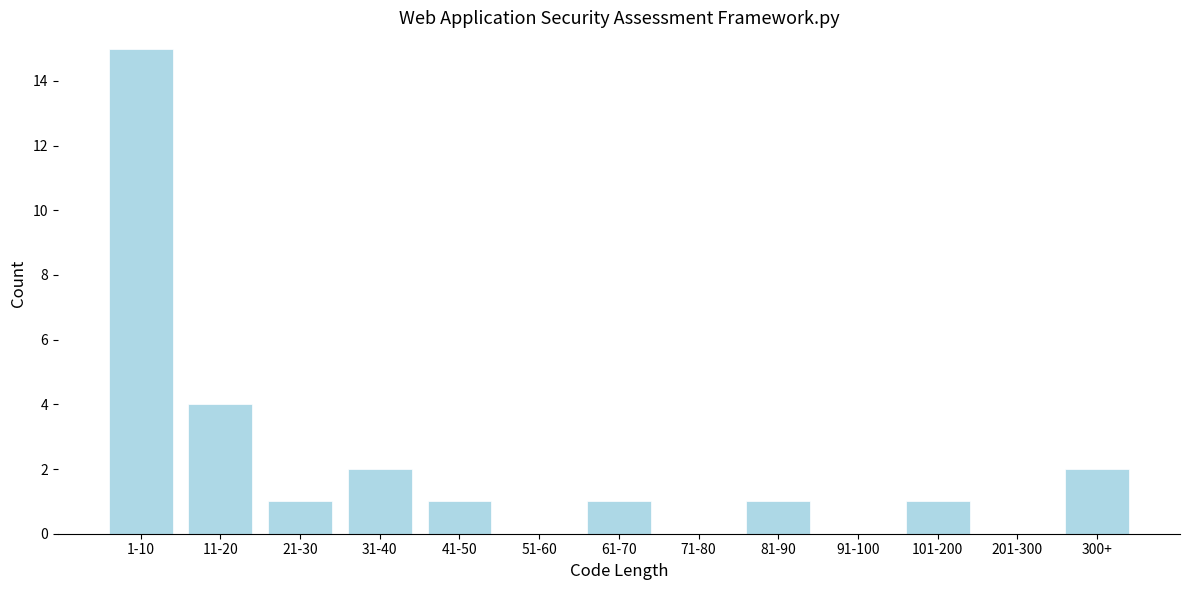

Reading left to right, transcribe all the data shown in this chart.

1-10=15	11-20=4	21-30=1	31-40=2	41-50=1	51-60=0	61-70=1	71-80=0	81-90=1	91-100=0	101-200=1	201-300=0	300+=2